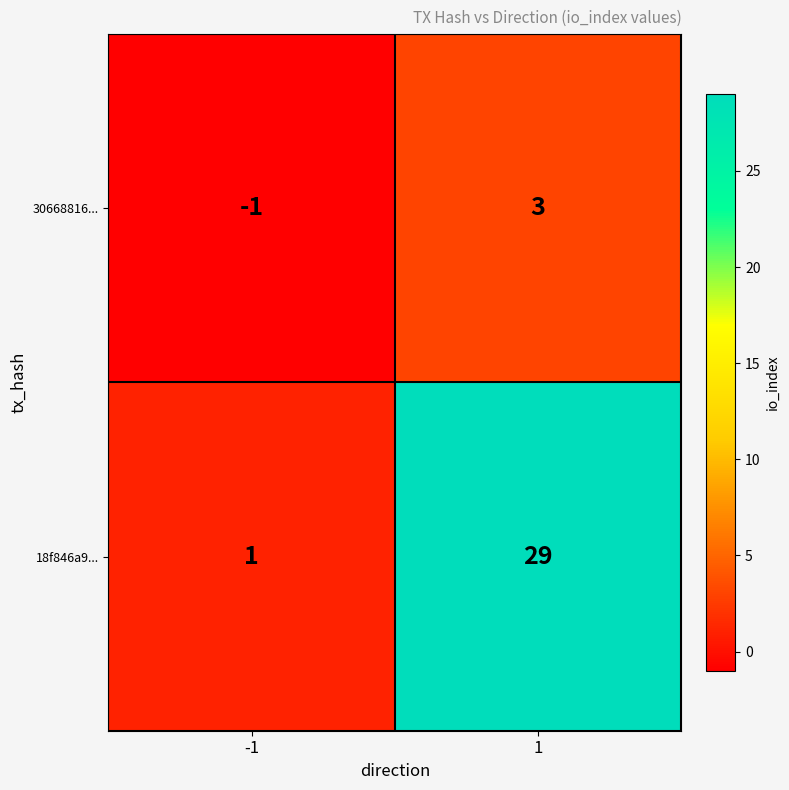

How many values in the 30668816... series are below 3?

1